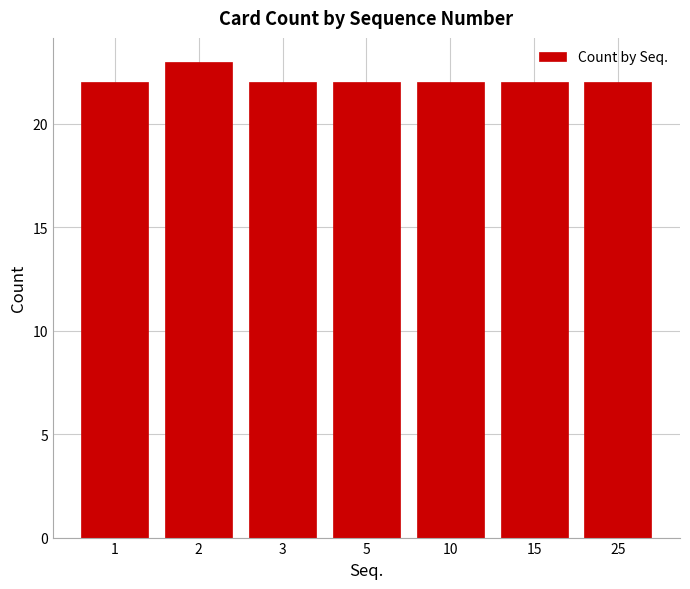

Reading left to right, transcribe all the data shown in this chart.

22	23	22	22	22	22	22